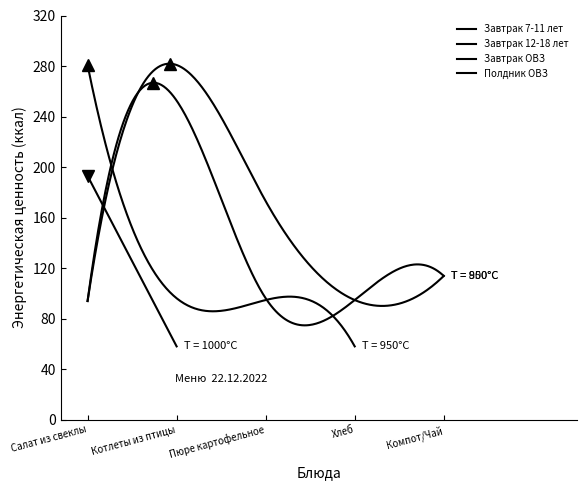

What is the maximum value shown in the chart?

280.8